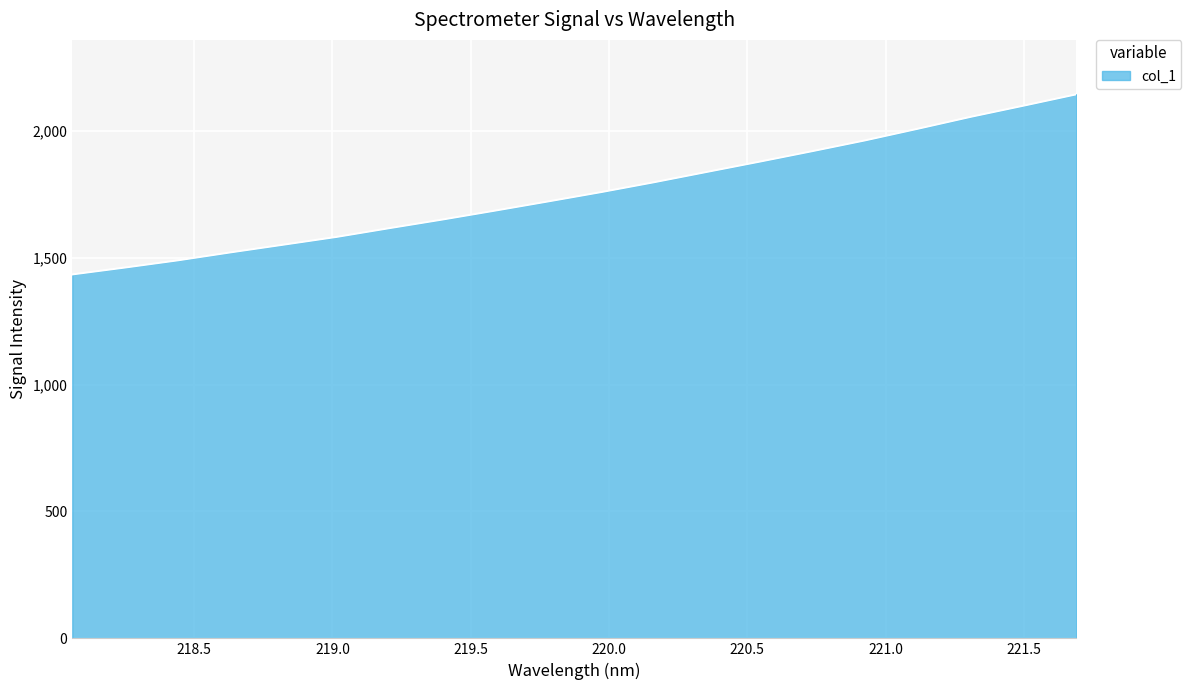

How many values exceed 1758?

10